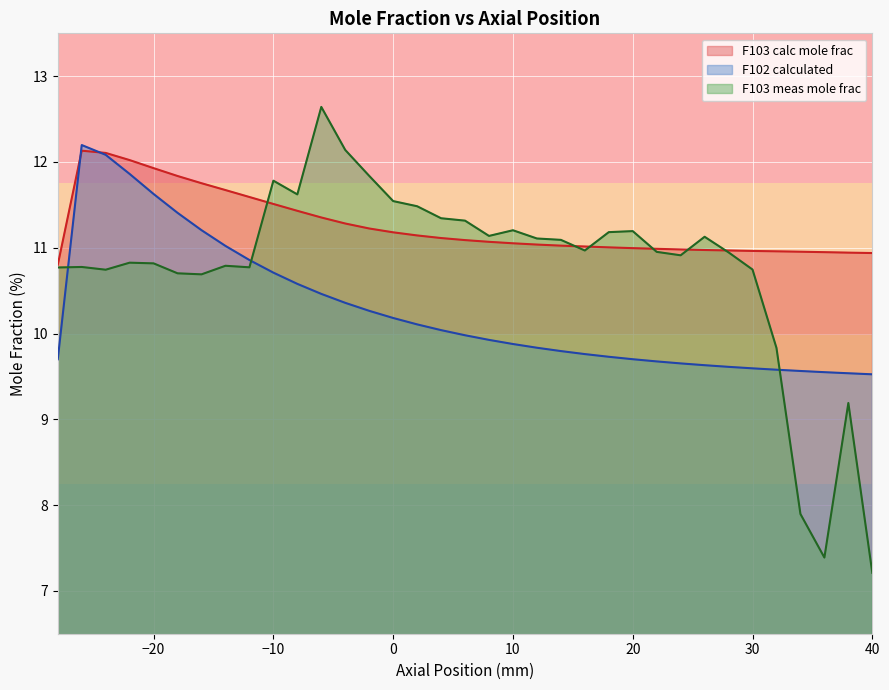

True or false: F102 calculated has a value of 18.9 at 20.

False